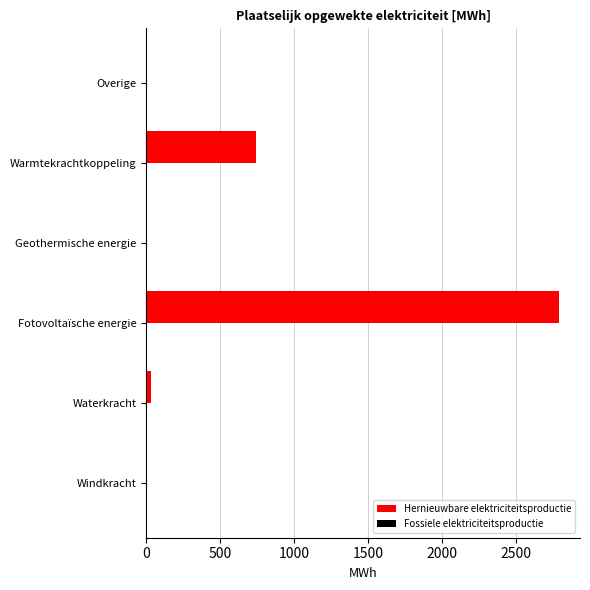

At which label is the value closest to 1396?

Warmtekrachtkoppeling